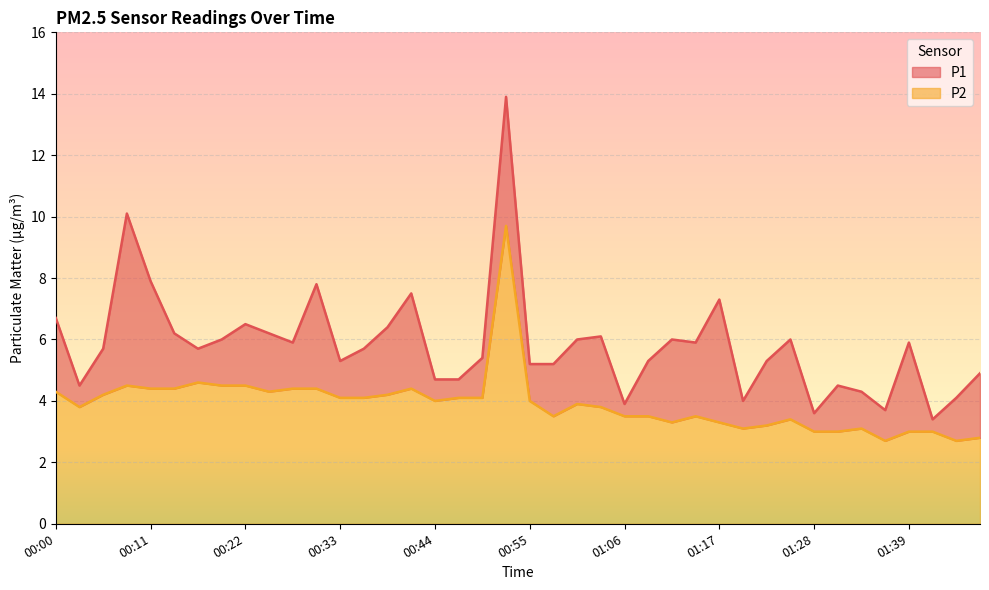

How many lines are shown in the chart?

2